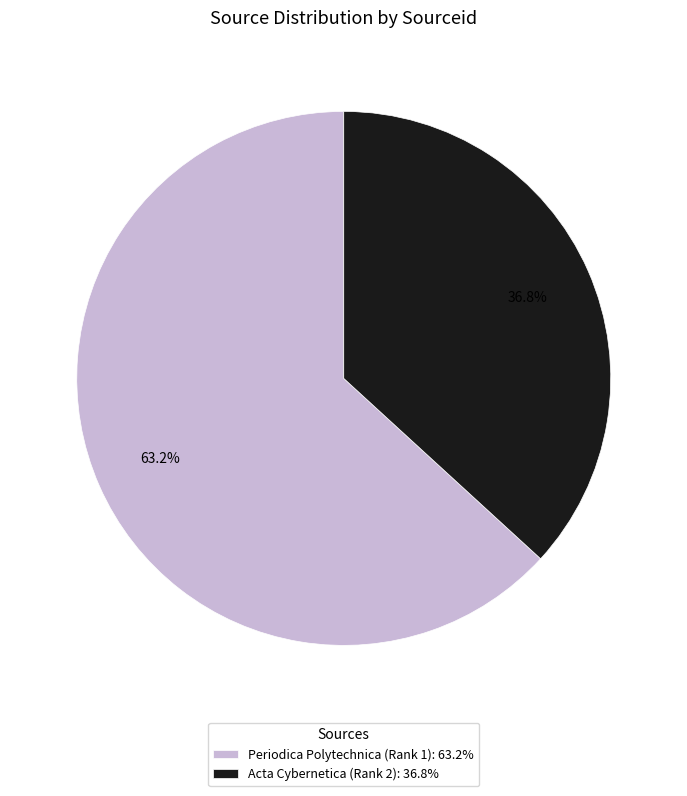

Between Acta Cybernetica (Rank 2): 36.8% and Periodica Polytechnica (Rank 1): 63.2%, which is larger?

Periodica Polytechnica (Rank 1): 63.2%